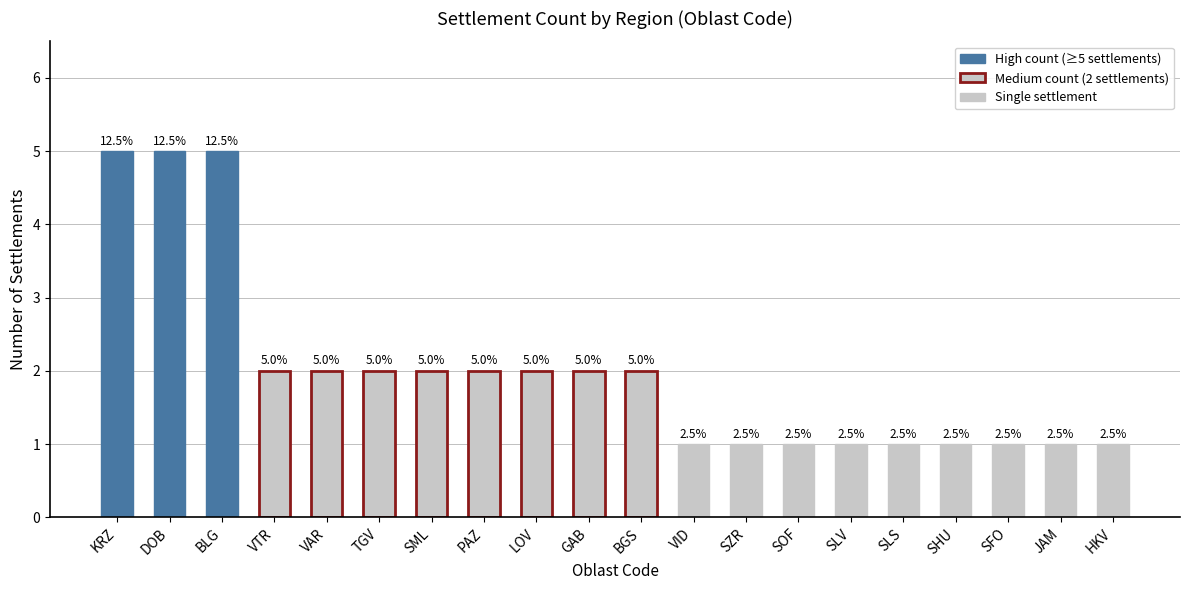

Read the value at VTR.

2